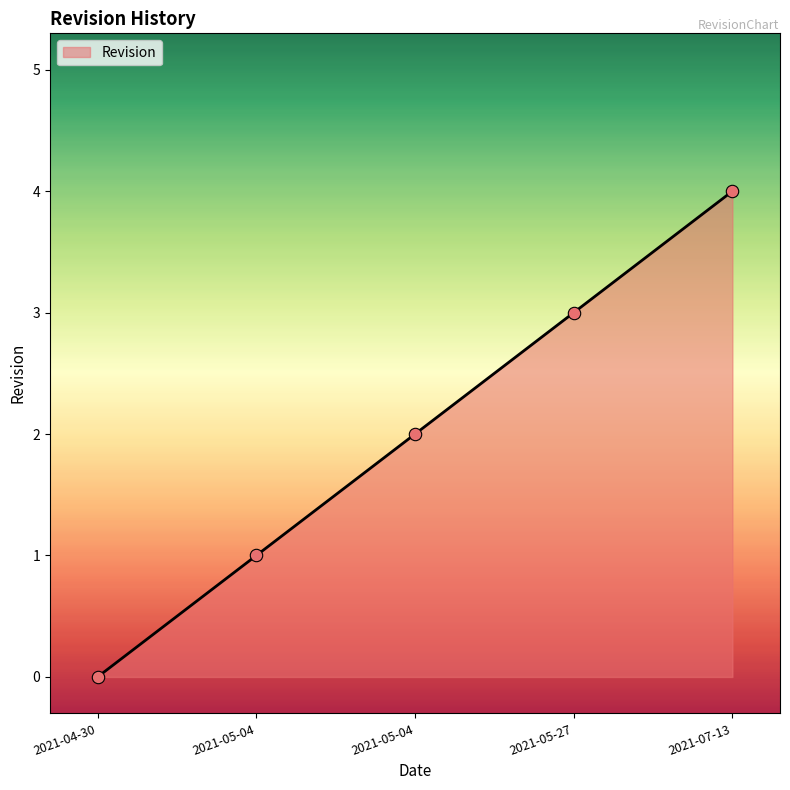

How many positive values are there?

4